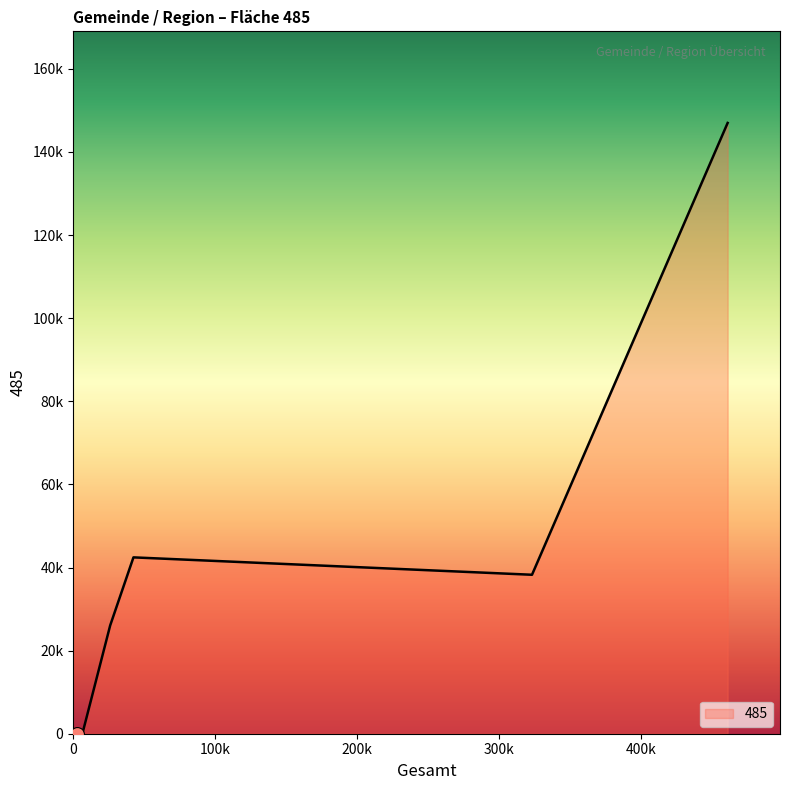

What is the difference between the maximum and second lowest values?

146978